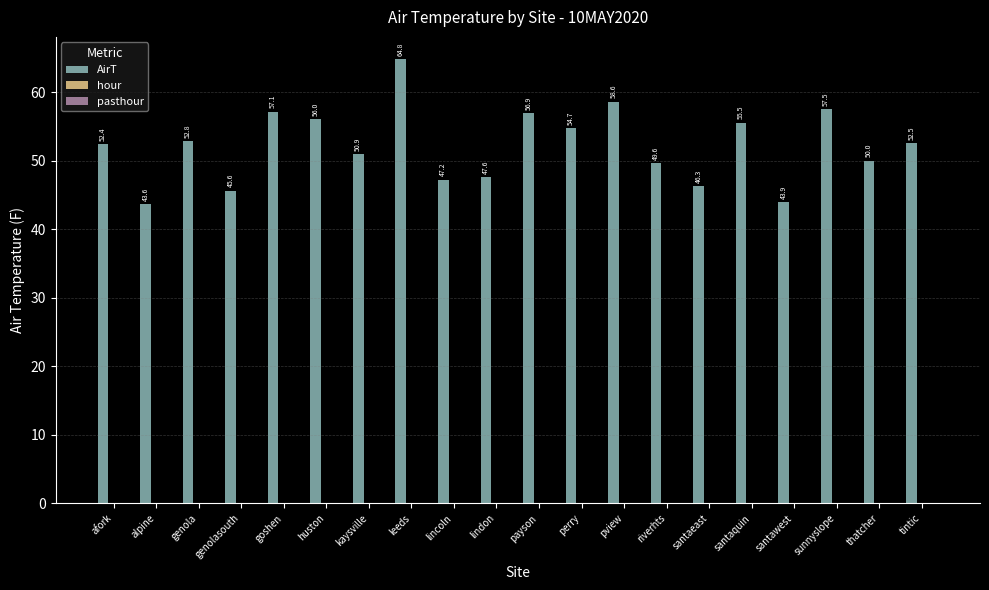

Is it true that the value at leeds is 64.8?

True